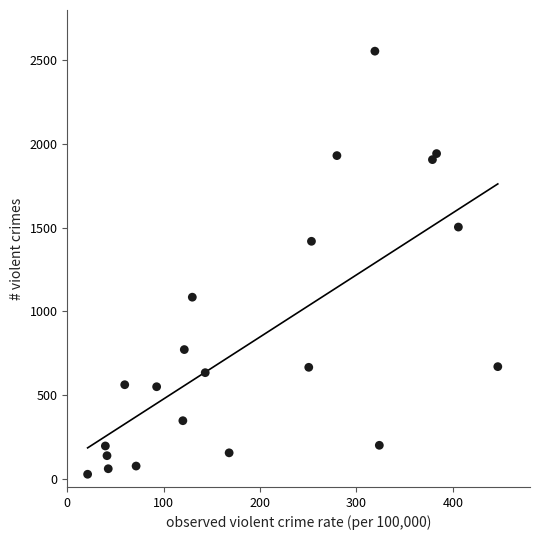

What is the range of Y values (max minus min)?

2528